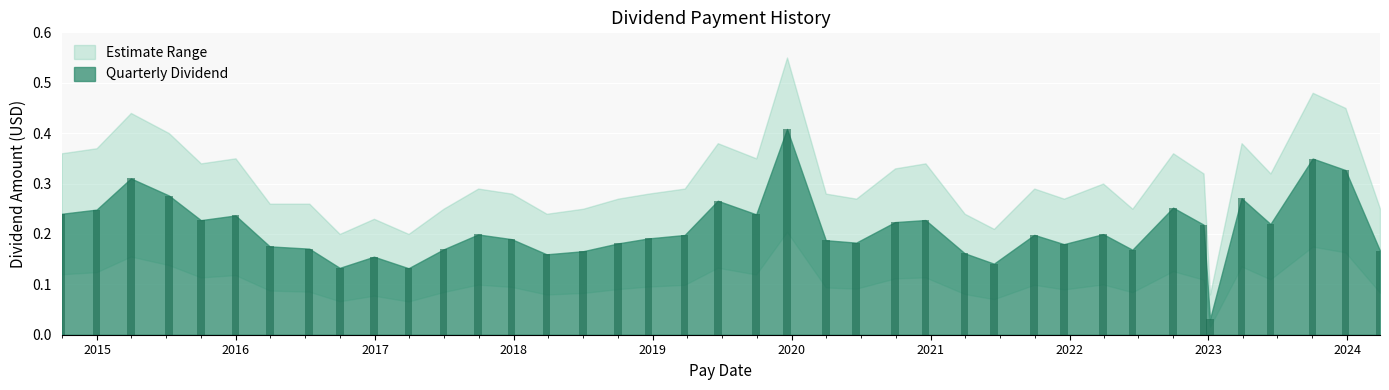

What is the sum of all values?

8.4